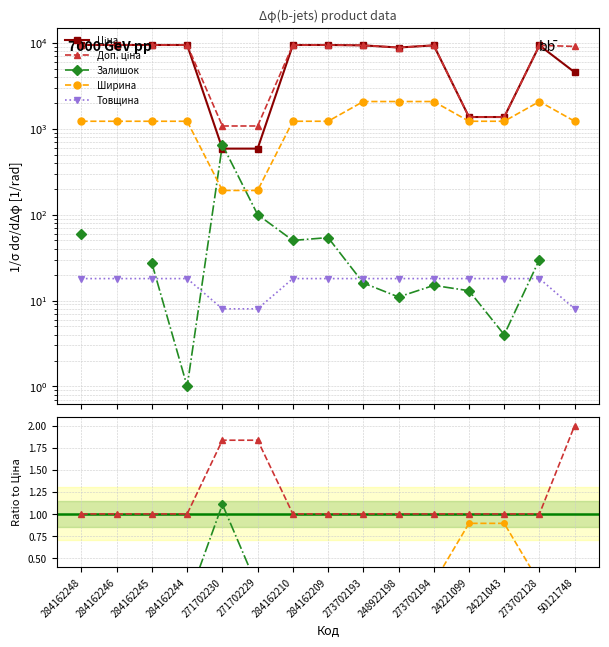

What is the difference between the highest and lowest values at 24221043?

1366.3